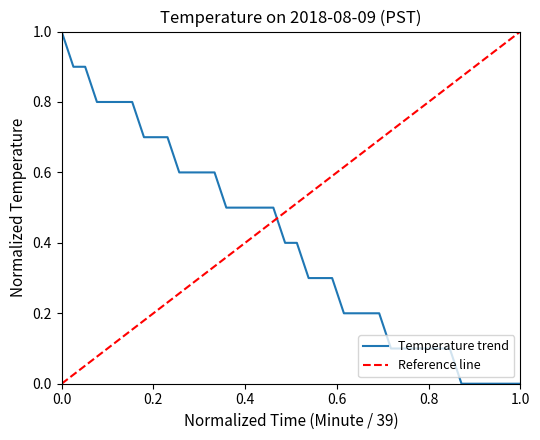

True or false: the data shows 0.4 at 6.

False